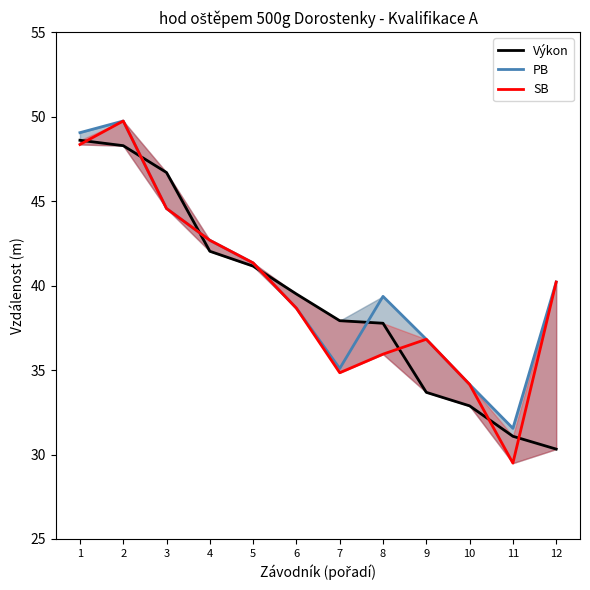

What is the maximum value shown in the chart?

49.7